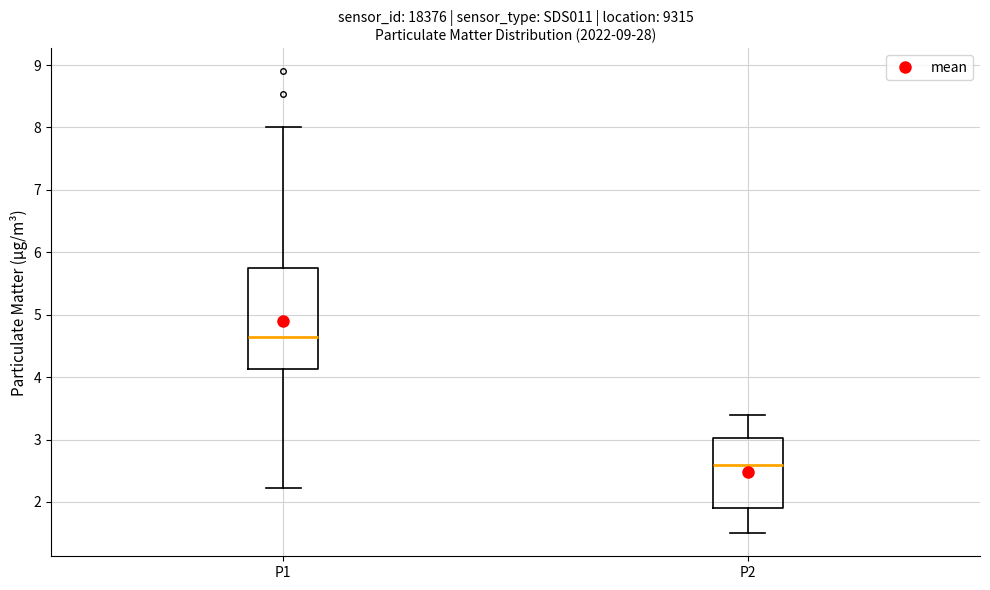

Reading left to right, read every box against the y-axis: the position of its median line, the range the box covers, and the ends of its whiskers. The values are not printed on the chart, so give them approximately, as read against the axis.

P1: median 4.7, box 4.1 to 5.8, whiskers 2.2 to 8.0
P2: median 2.6, box 1.9 to 3.0, whiskers 1.5 to 3.4